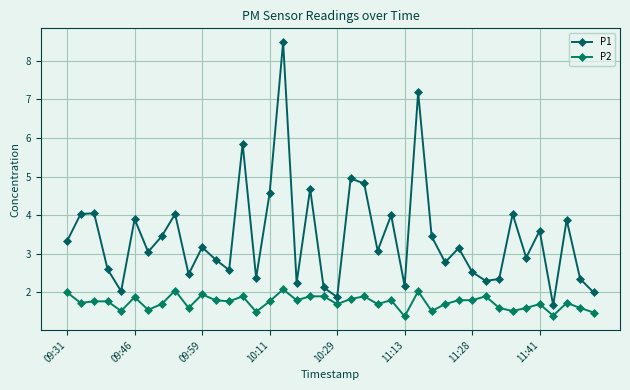

How many series are shown in this chart?

2